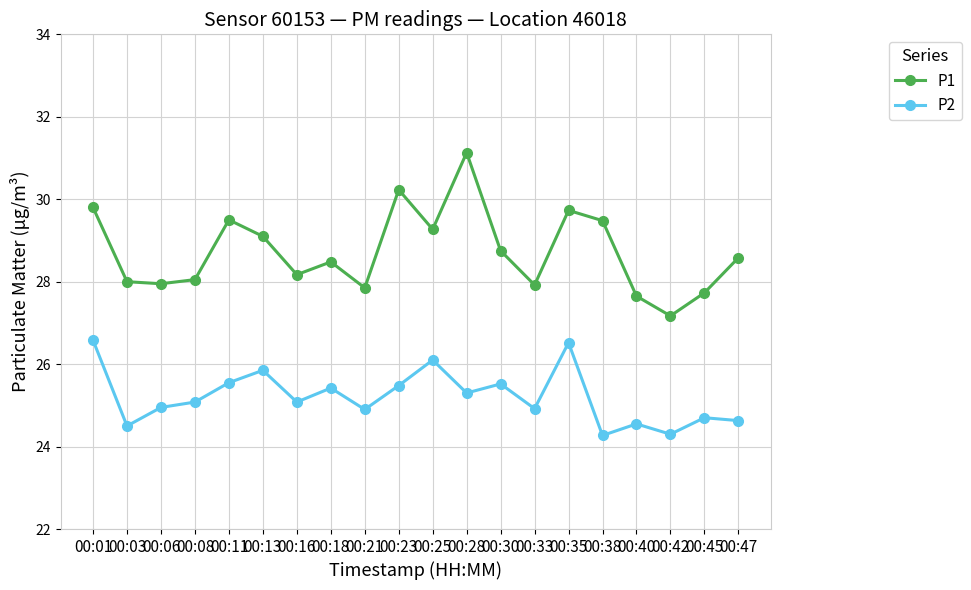

Rank the series by their maximum value, from highest to lowest.

P1, P2